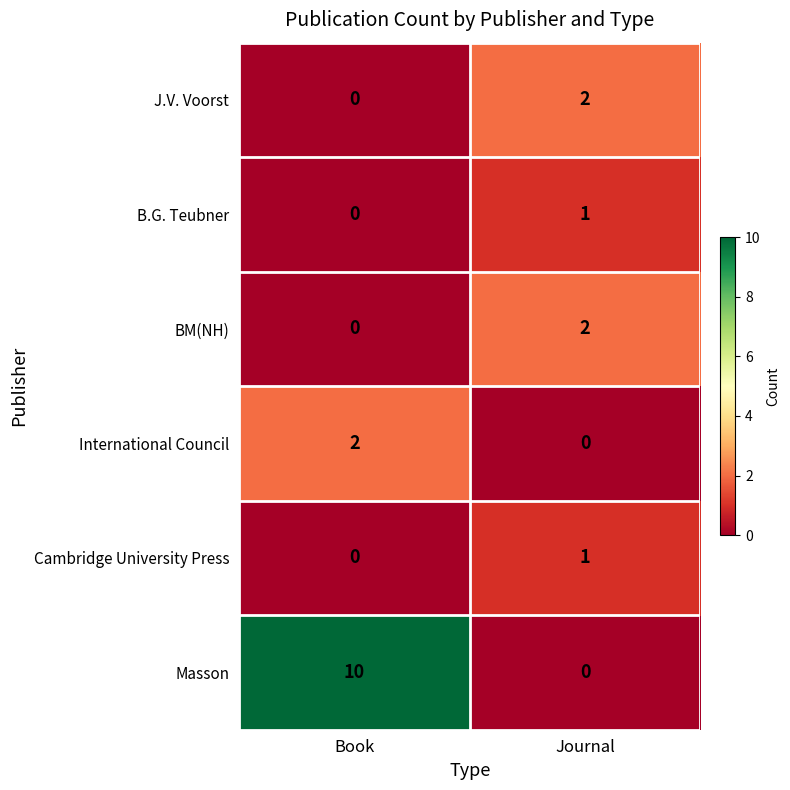

List the labels in order of International Council value, smallest first.

Journal, Book